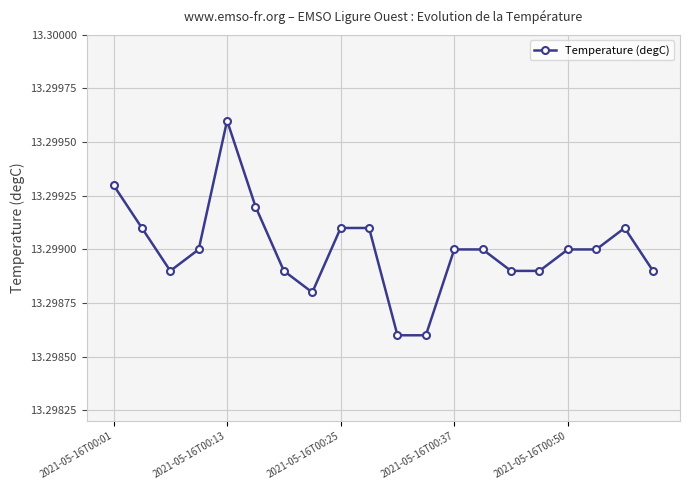

Count the values in the range 13 to 14.

20